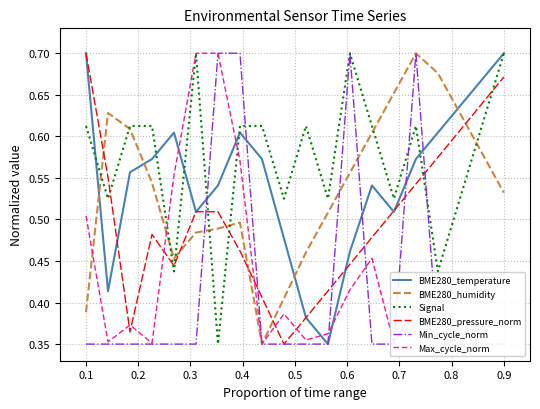

List the series in order of their peak value, highest first.

BME280_temperature, BME280_humidity, Signal, BME280_pressure_norm, Min_cycle_norm, Max_cycle_norm